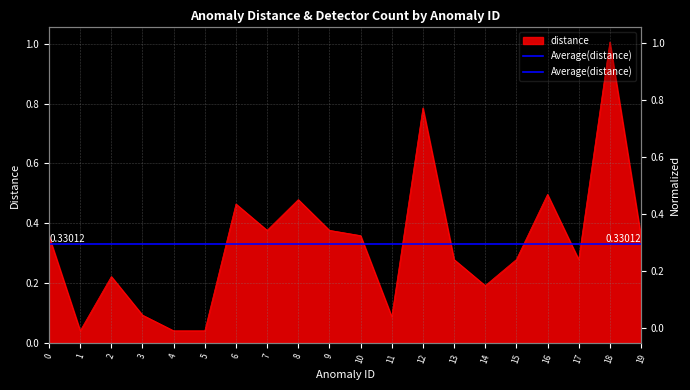

How many interior local valleys (lower than both neighbors) does the data have?

5